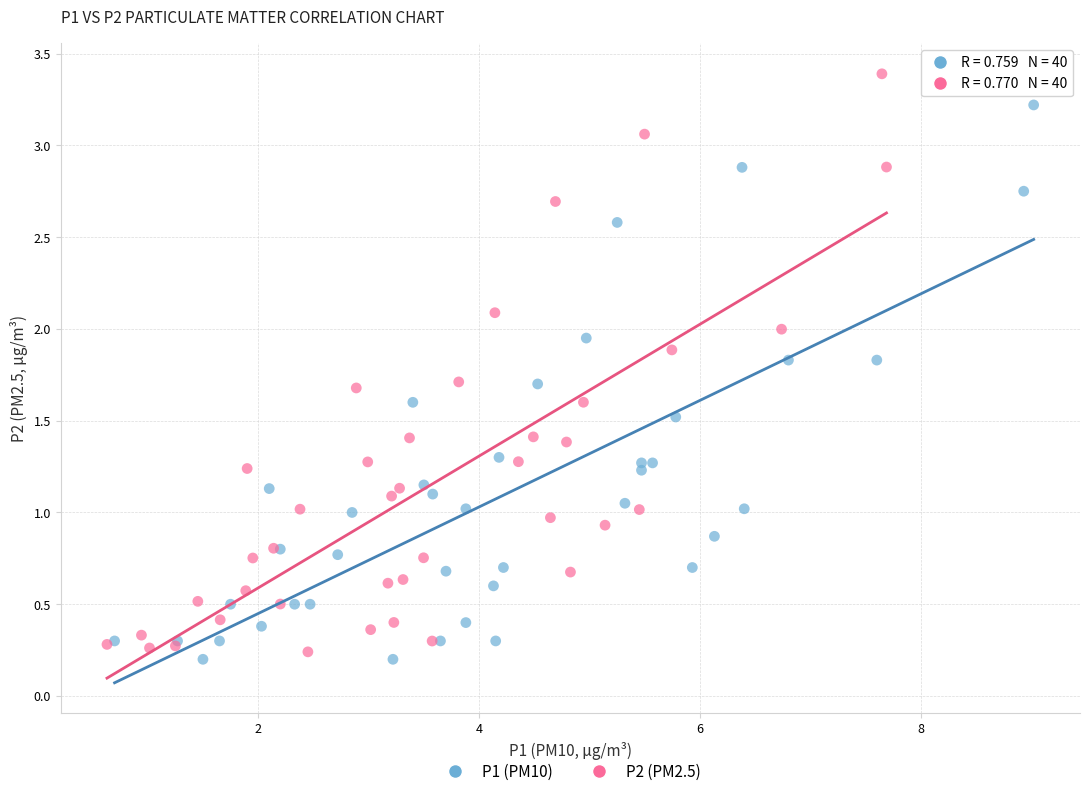

Which series contains the highest Y value?

P2 (PM2.5)